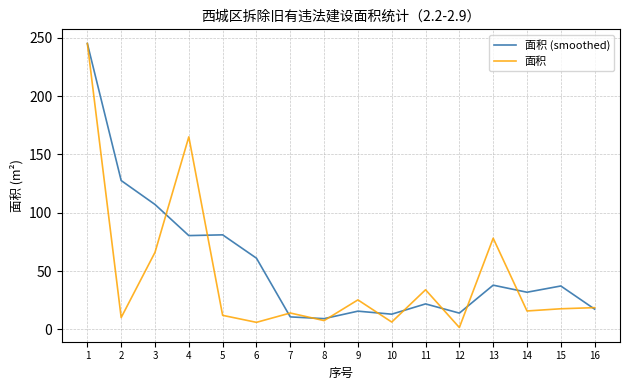

Which series has the largest total across all categories?

面积 (smoothed)